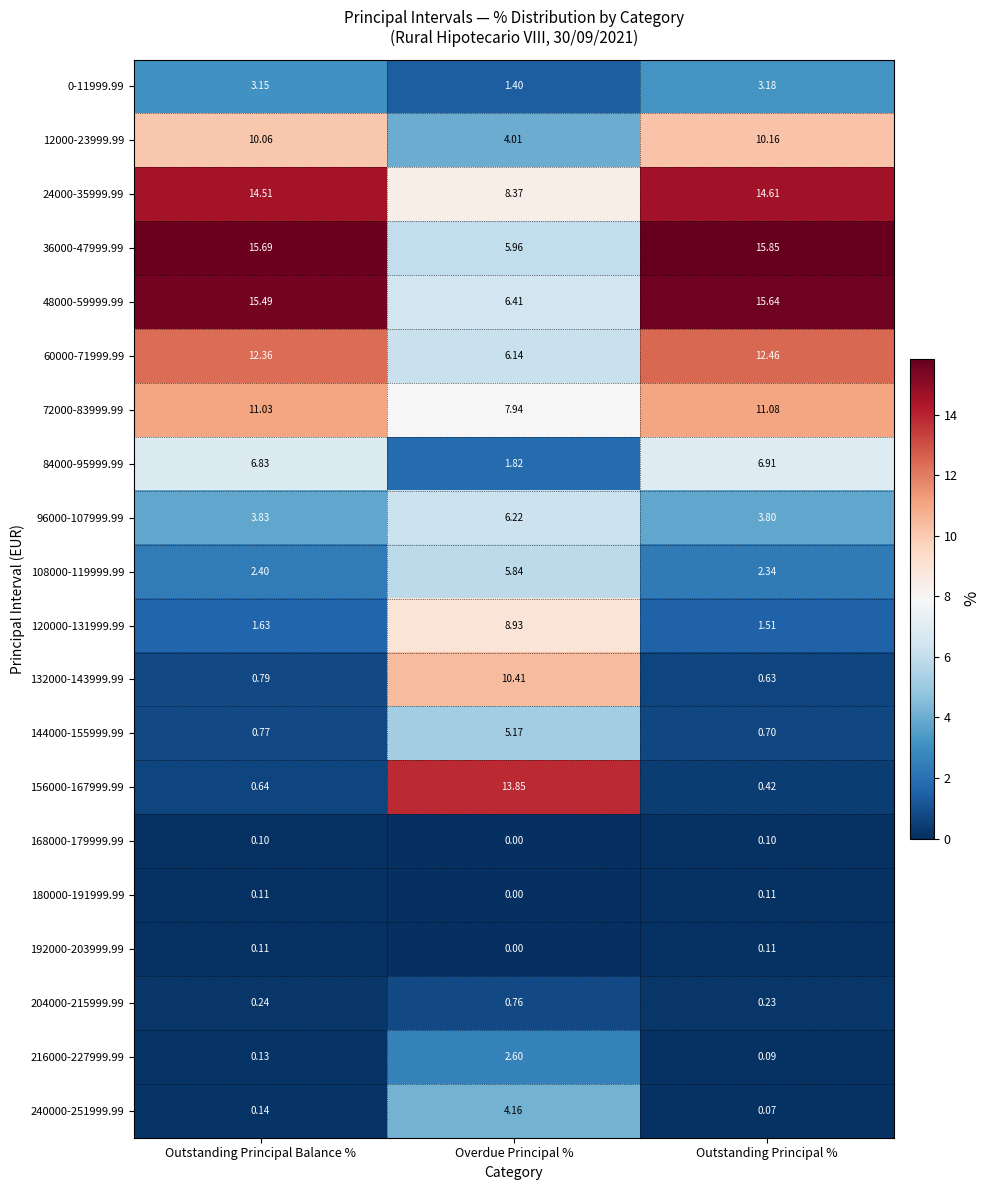

Which category has the highest value across all series?

Outstanding Principal %